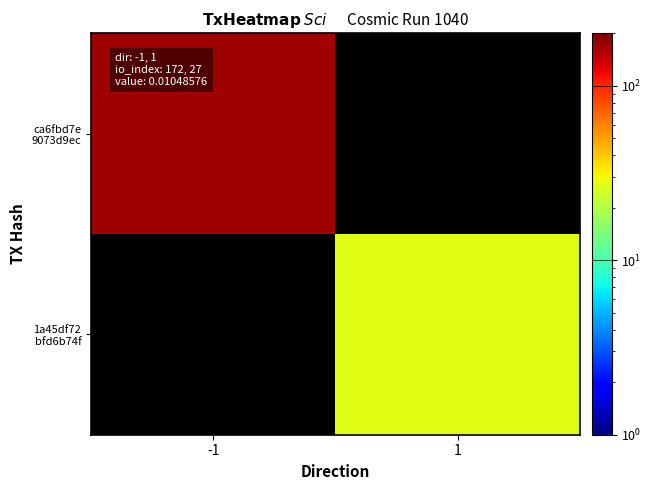

Is it true that 1a45df72 bfd6b74f equals 36.8 at 1?

False